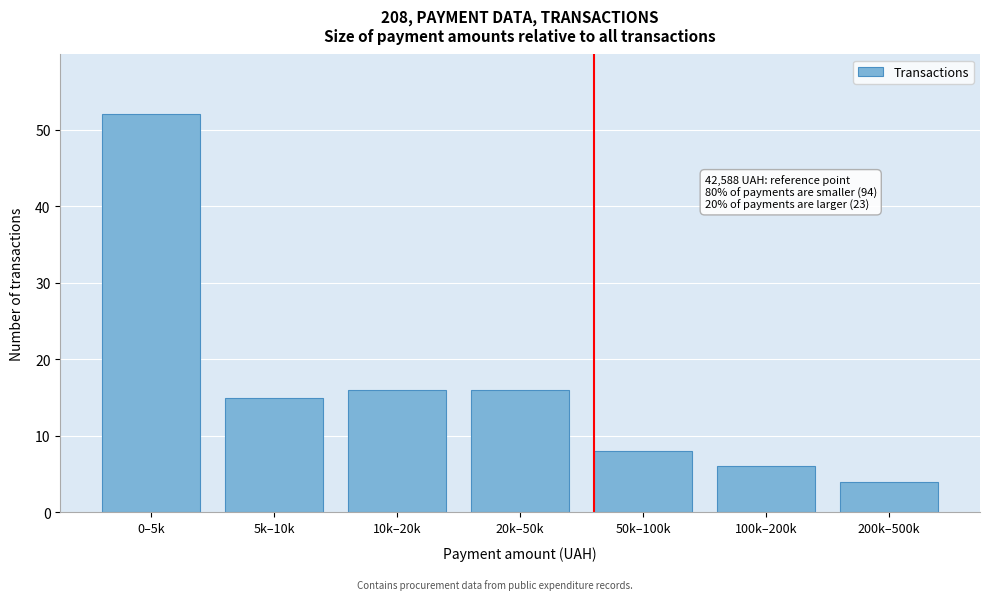

Reading right to left, what are all the values shown in this chart?

200k–500k=4	100k–200k=6	50k–100k=8	20k–50k=16	10k–20k=16	5k–10k=15	0–5k=52